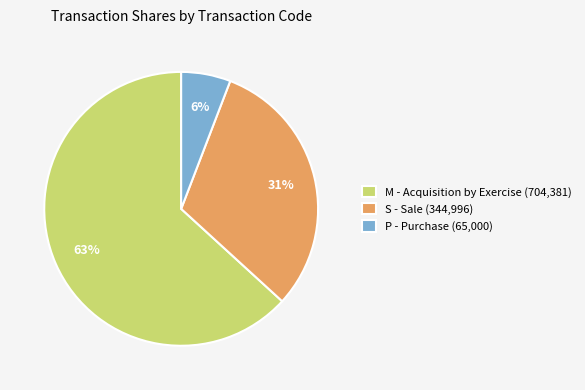

Is there any slice that represents more than half of the pie?

Yes